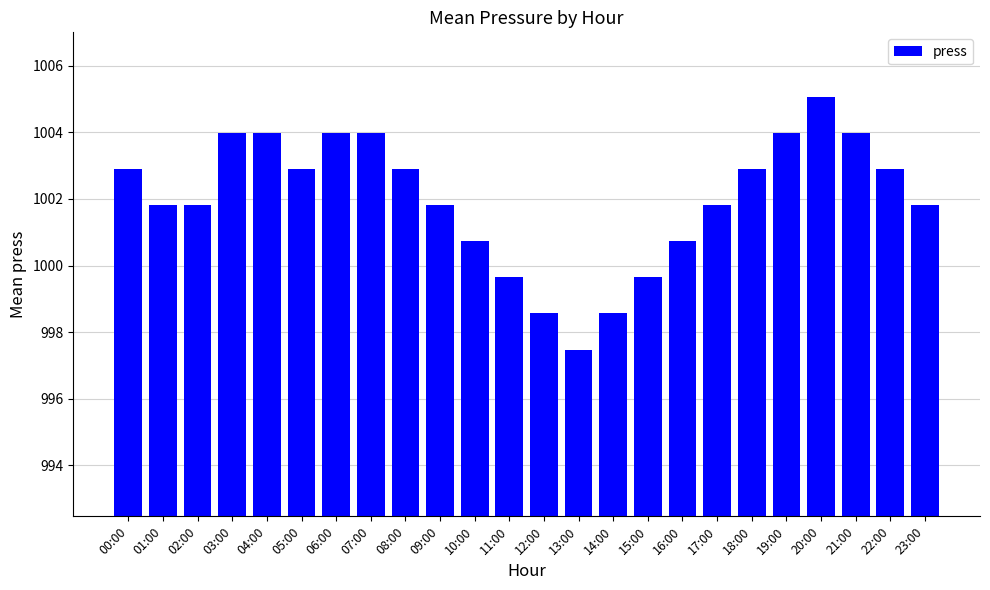

The chart shows a value of 1601.6 at 15:00. True or false?

False